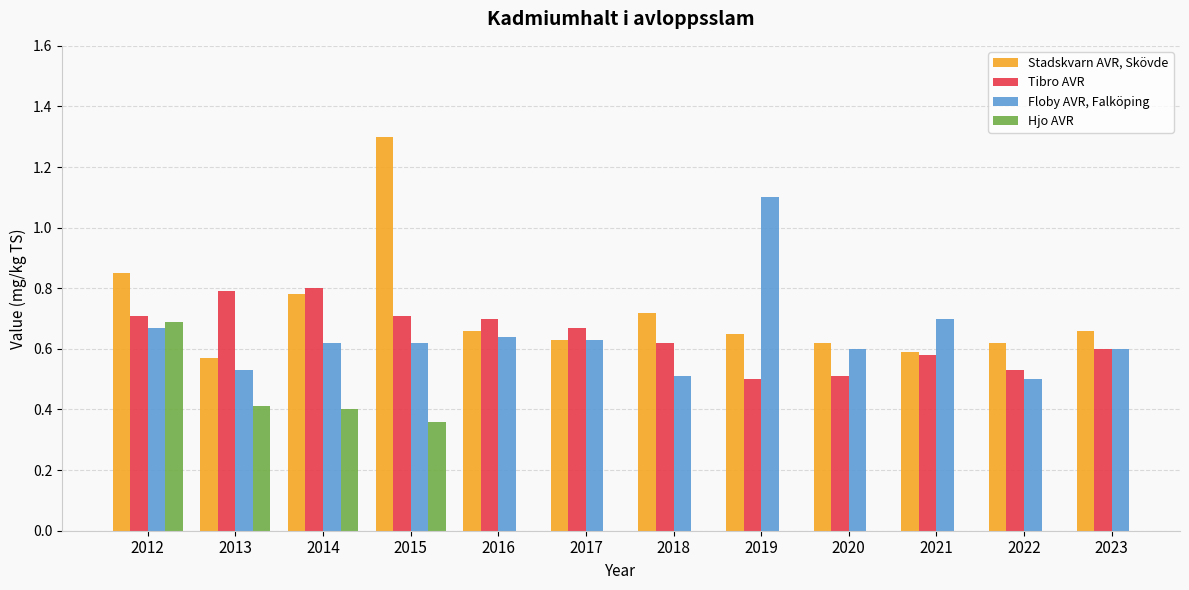

How many groups of bars are there?

12